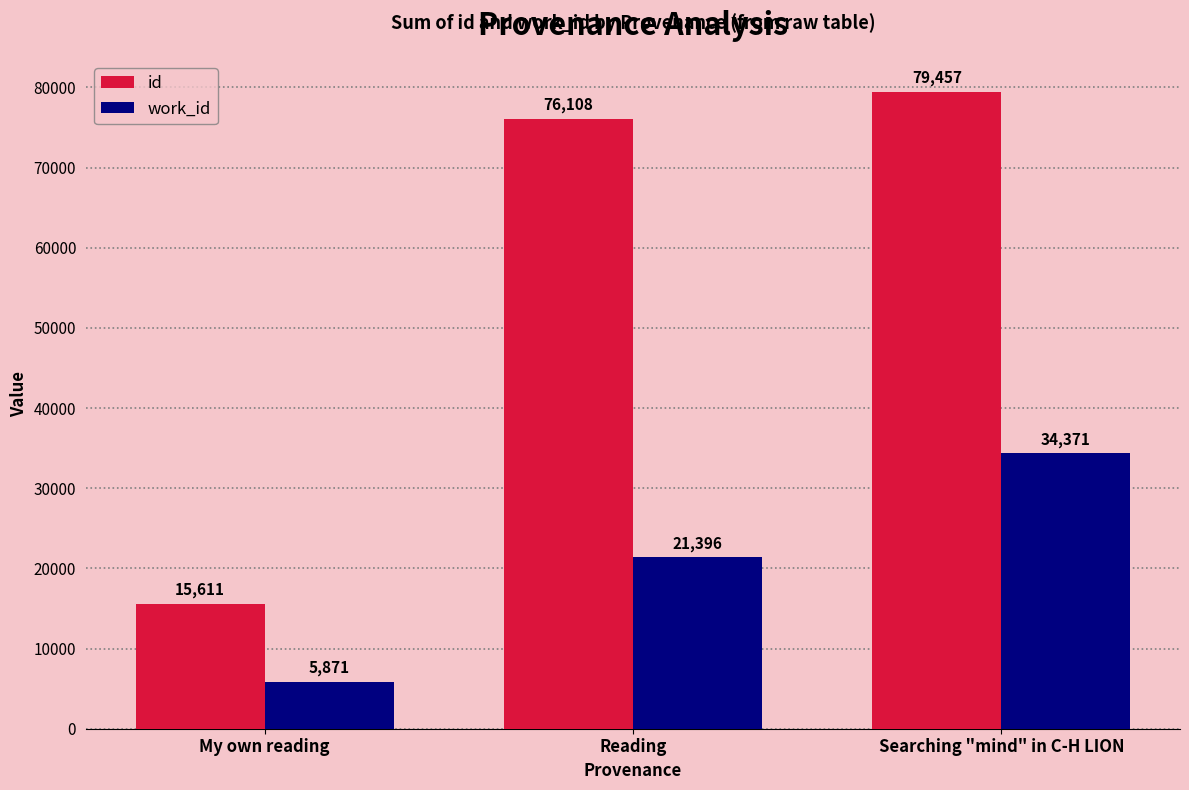

Reading left to right, transcribe all the data shown in this chart.

id: My own reading=15611	Reading=76108	Searching "mind" in C-H LION=79457
work_id: My own reading=5871	Reading=21396	Searching "mind" in C-H LION=34371